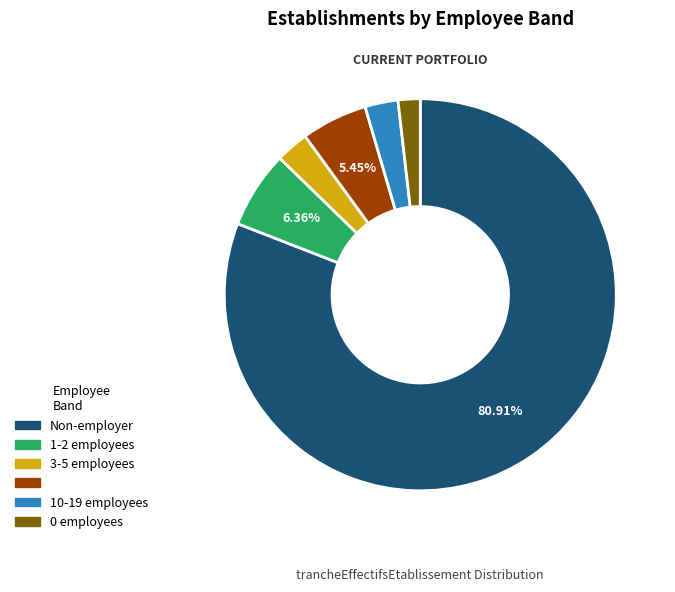

Is there any slice that represents more than half of the pie?

Yes